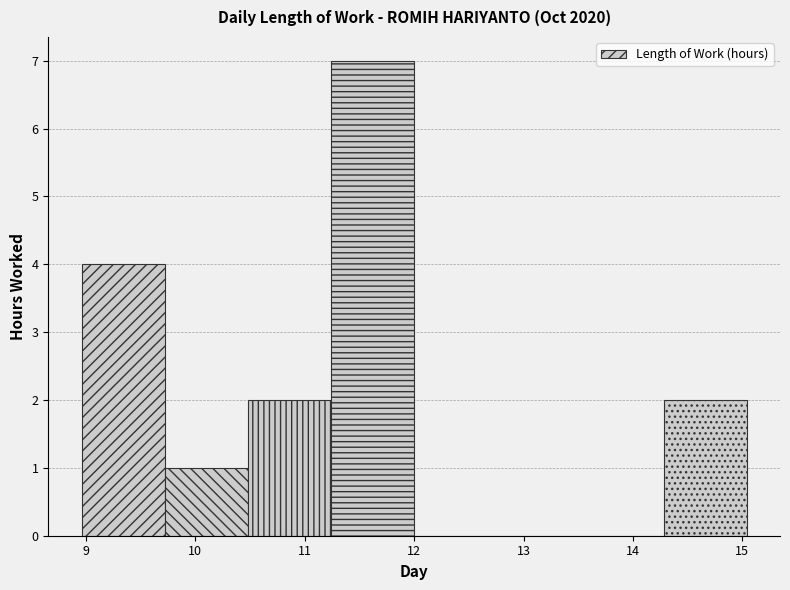

Which range on the x-axis has the tallest bar?

11.24 to 12.00